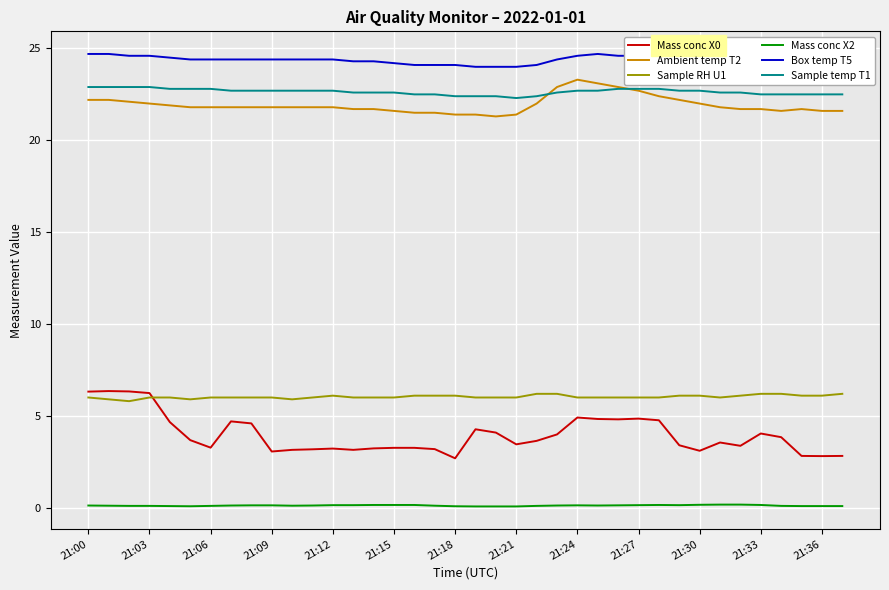

Which series has the largest total across all categories?

Box temp T5